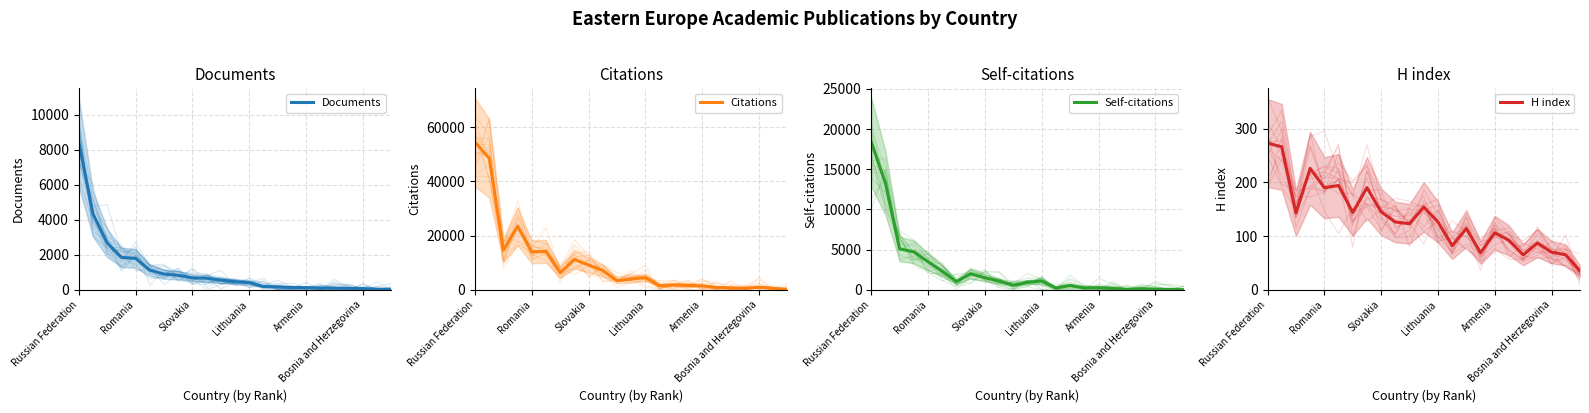

Which category has the highest value in the Citations series?

Russian Federation